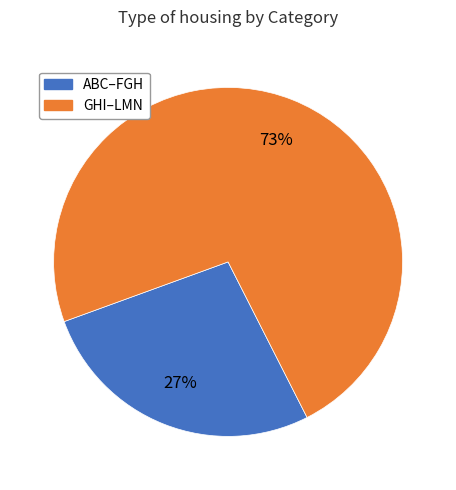

What is the largest slice in the pie chart?

GHI–LMN